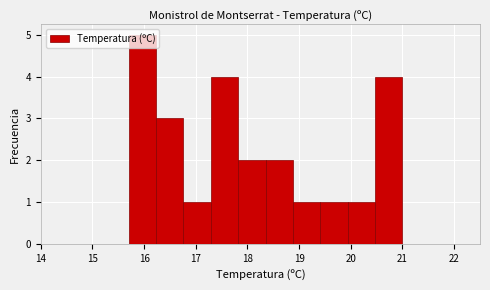

Reading left to right, transcribe this chart: for each bar, give the range it covers on the x-axis and its height. Neither the bar edges nor the heights are printed on the chart, so give them approximately, as read against the axes.

15.70 to 16.23: 5
16.23 to 16.76: 3
16.76 to 17.29: 1
17.29 to 17.82: 4
17.82 to 18.35: 2
18.35 to 18.88: 2
18.88 to 19.41: 1
19.41 to 19.94: 1
19.94 to 20.47: 1
20.47 to 21.00: 4